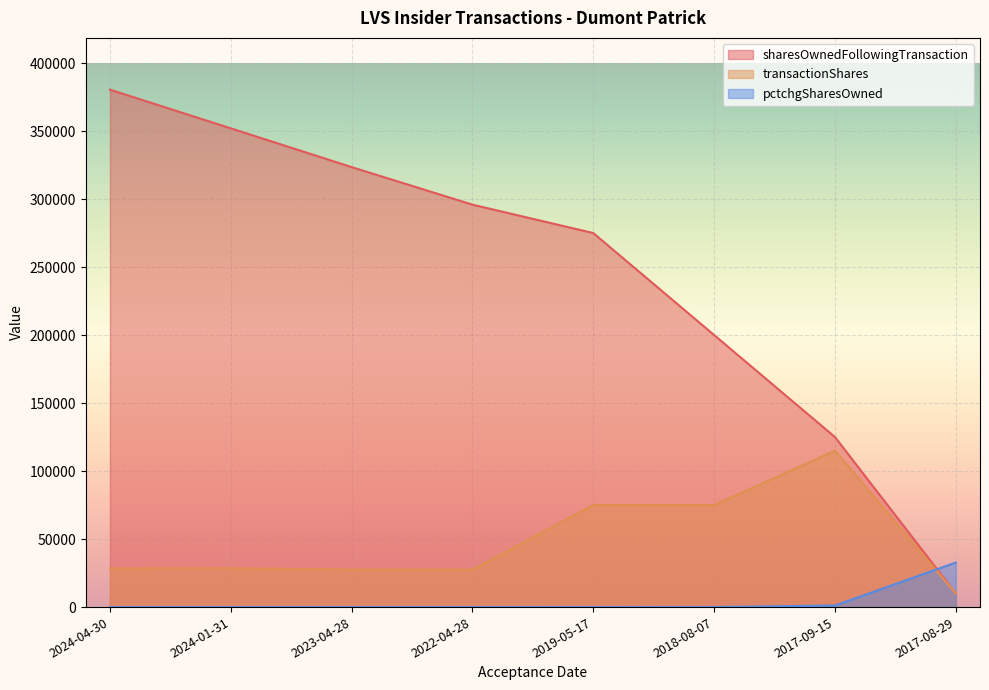

List the series in order of their overall mean, lowest first.

pctchgSharesOwned, transactionShares, sharesOwnedFollowingTransaction